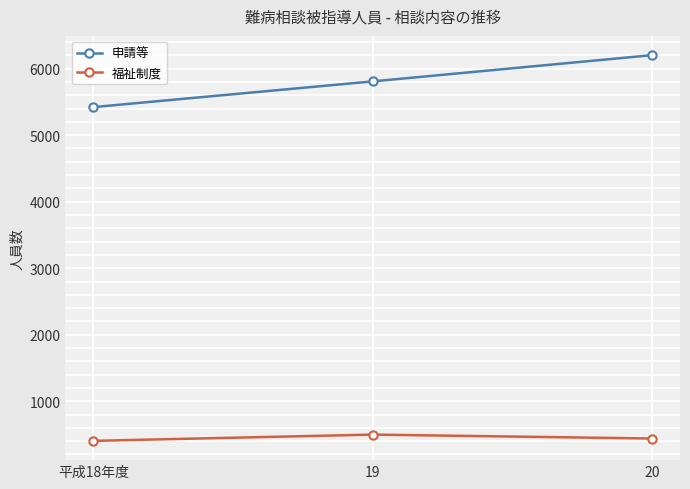

Rank the series at 平成18年度 from highest to lowest value.

申請等, 福祉制度